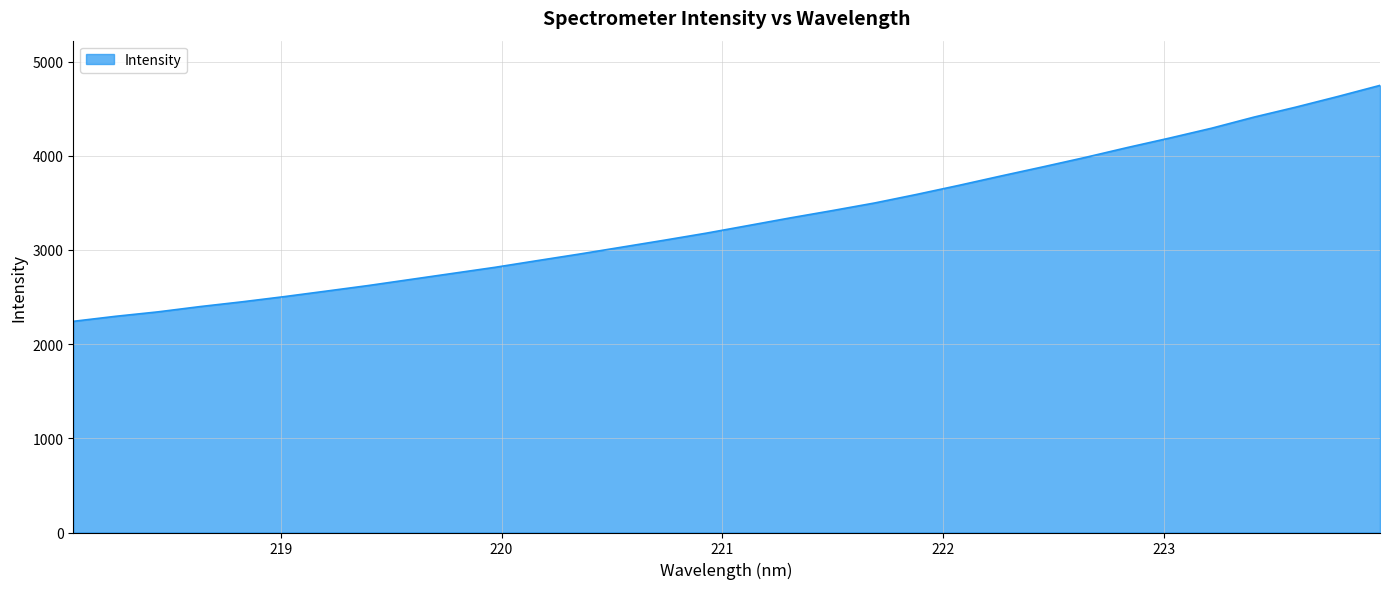

What is the difference between the maximum and minimum values?

2505.1